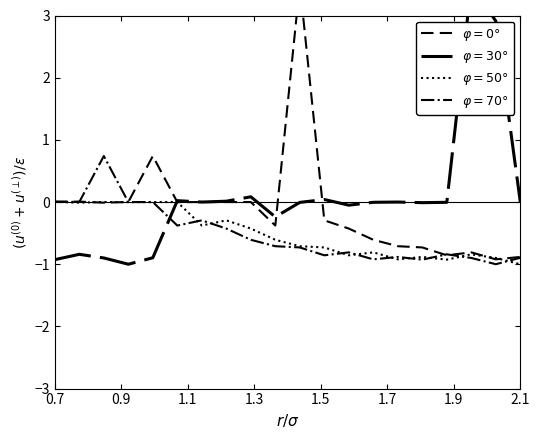

At how many categories does at least one series exceed 0?

3